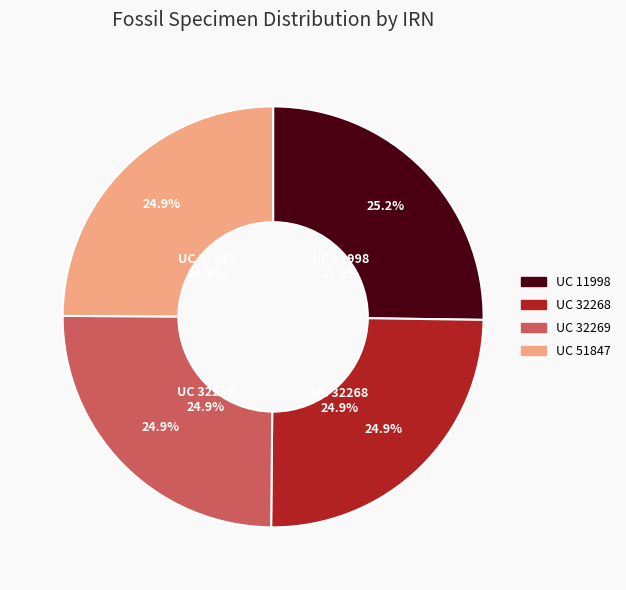

To the nearest percent, what percentage of the pie is UC 11998 (Astylospongia bursa)?

25%